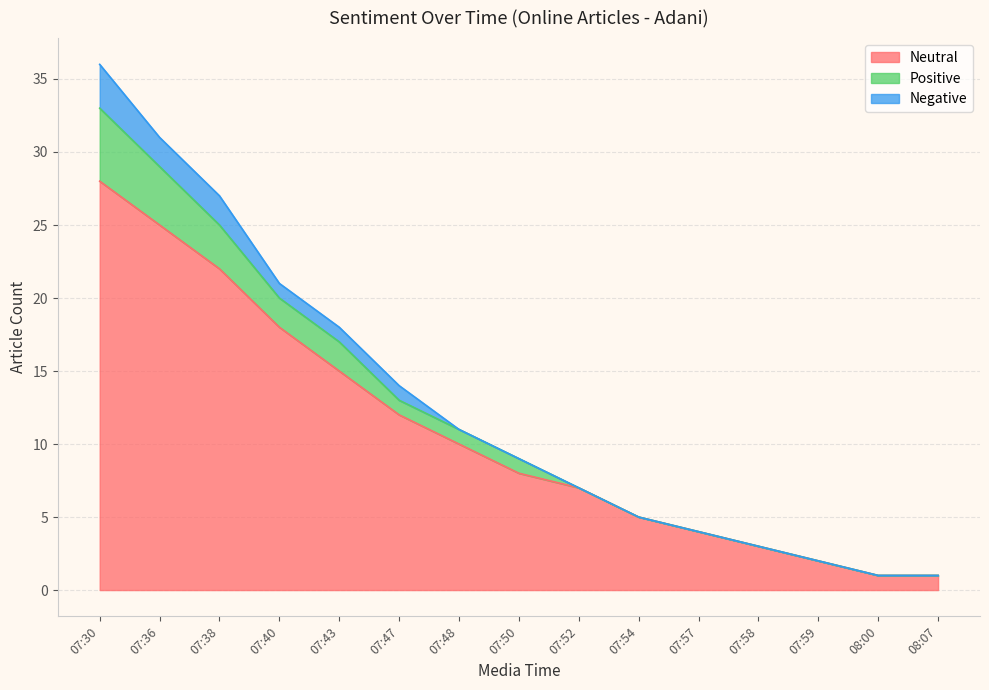

Which has a higher value, 07:54 or 07:48?

07:48